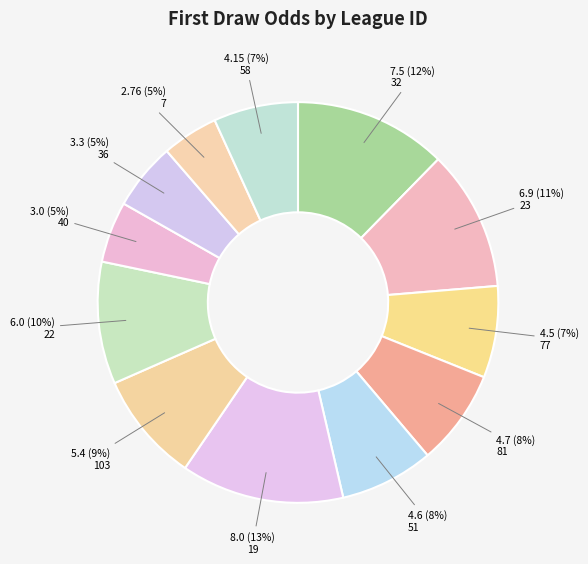

To the nearest percent, what is the average slice percentage?

8%